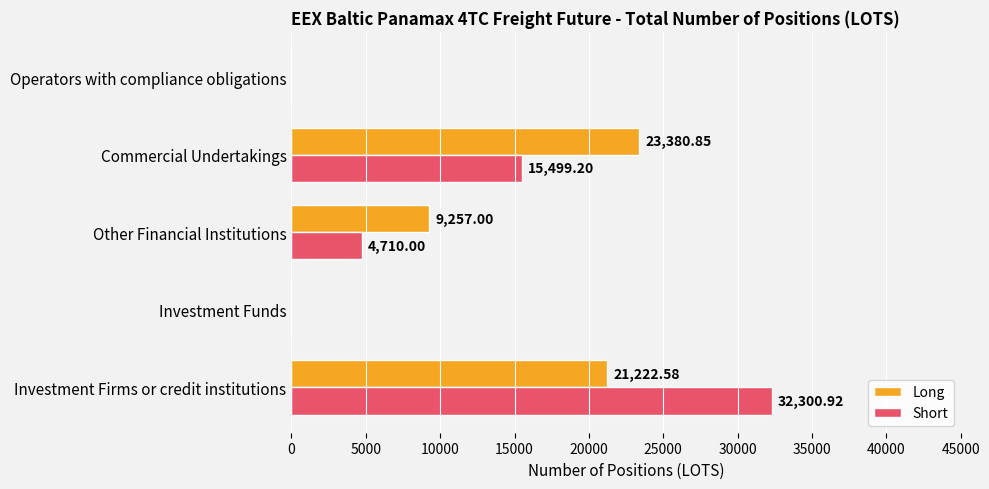

What is the sum of all Long values?

53860.4